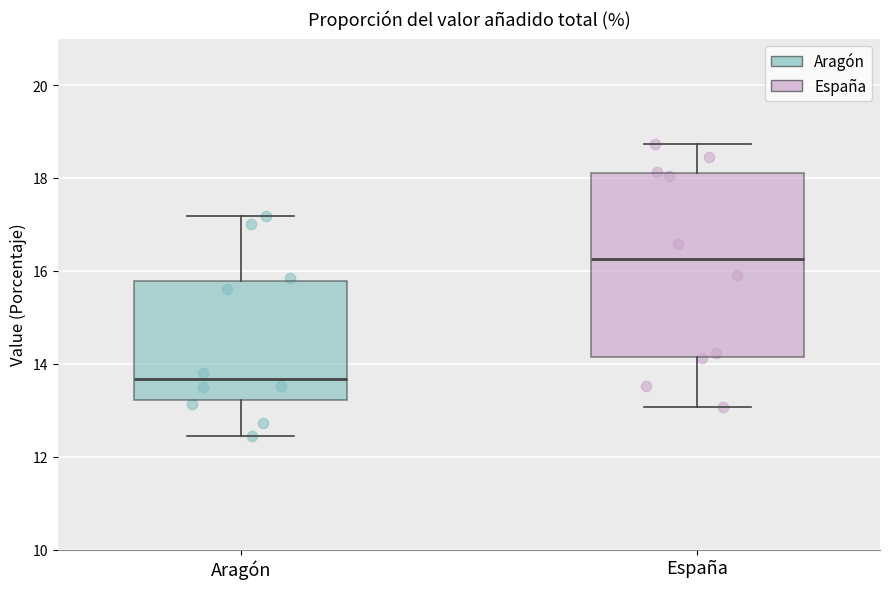

Which box is the tallest, from its lower edge to its upper edge?

España